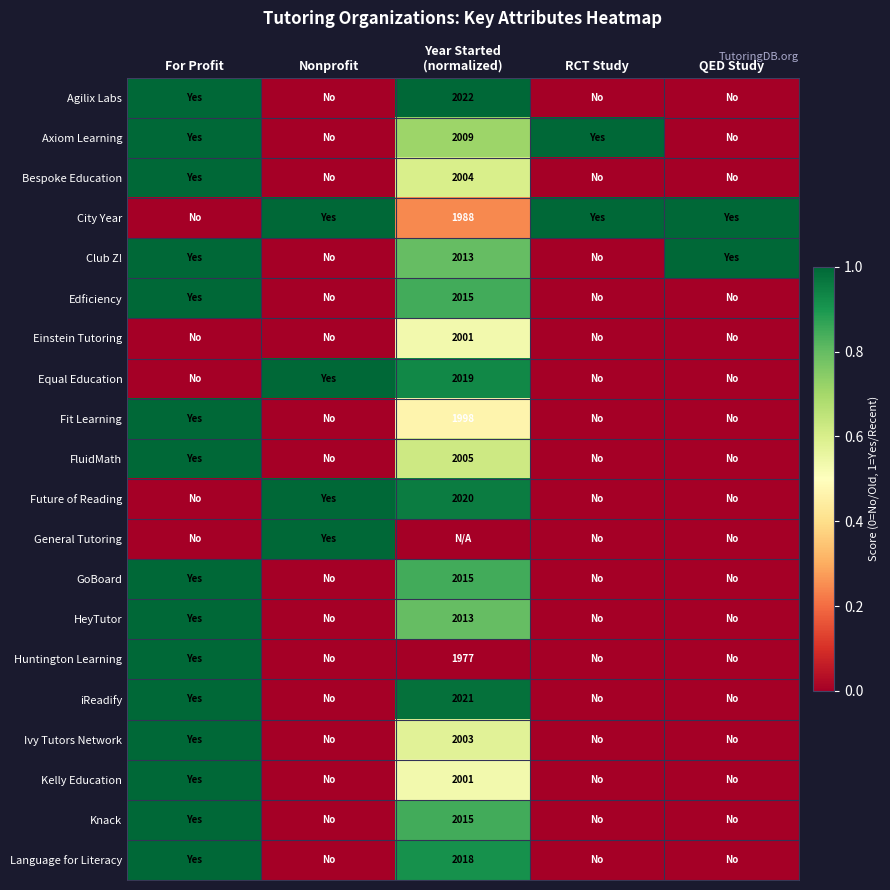

What is the spread (max minus min) of values at Year Started
(normalized)?

1.0